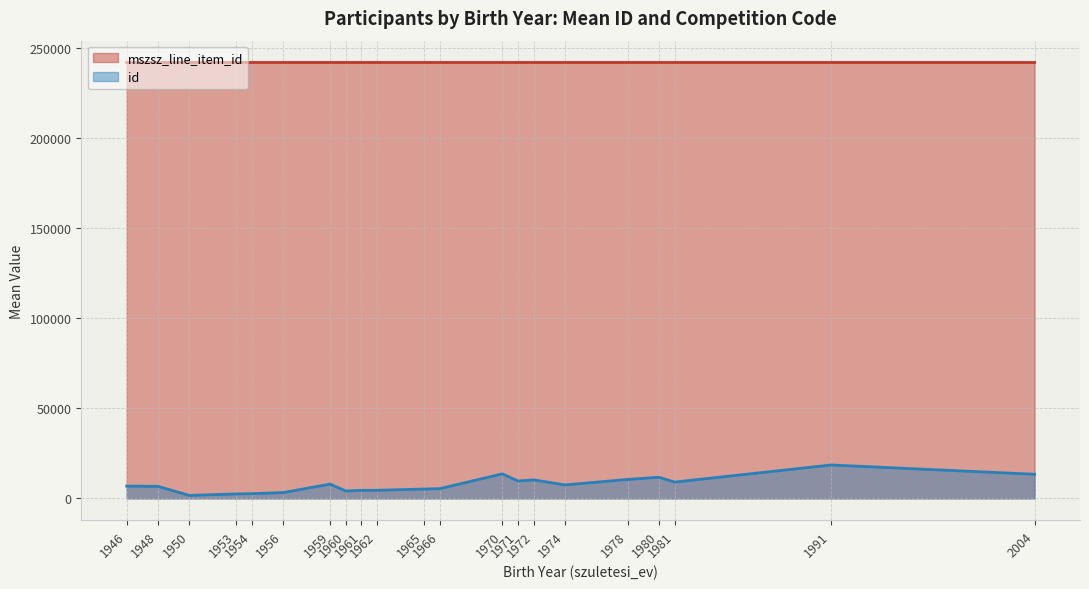

Where is the first local minimum for id?

1950